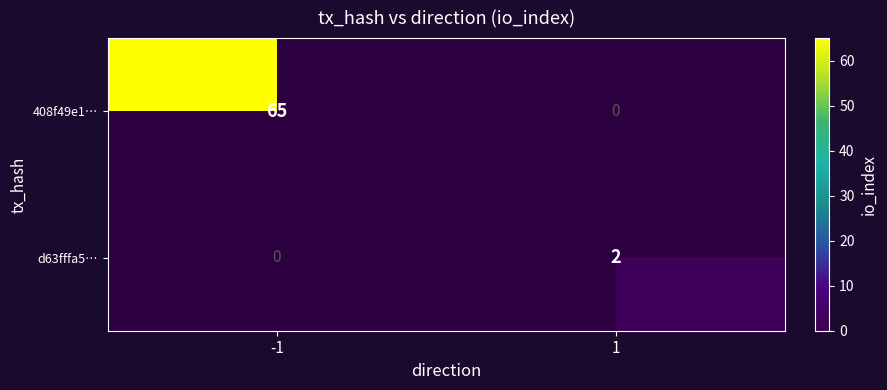

Reading left to right, transcribe all the data shown in this chart.

408f49e1…: -1=65	1=0
d63fffa5…: -1=0	1=2